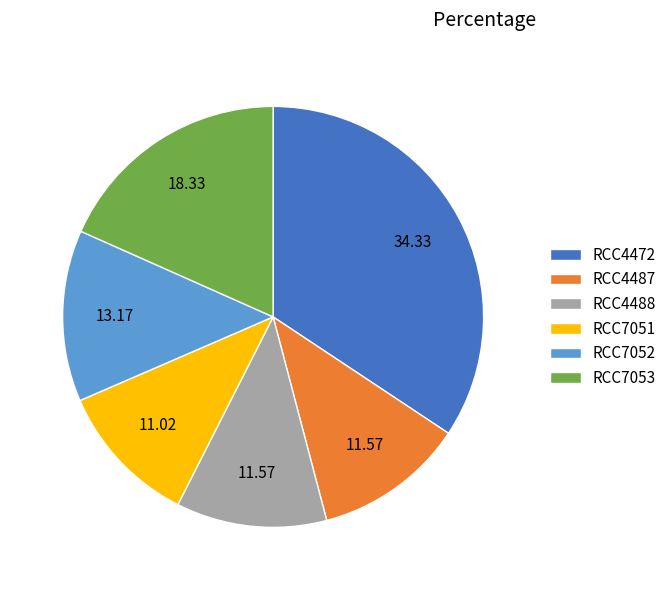

Combined, do RCC4487 and RCC4488 account for over 50%?

No